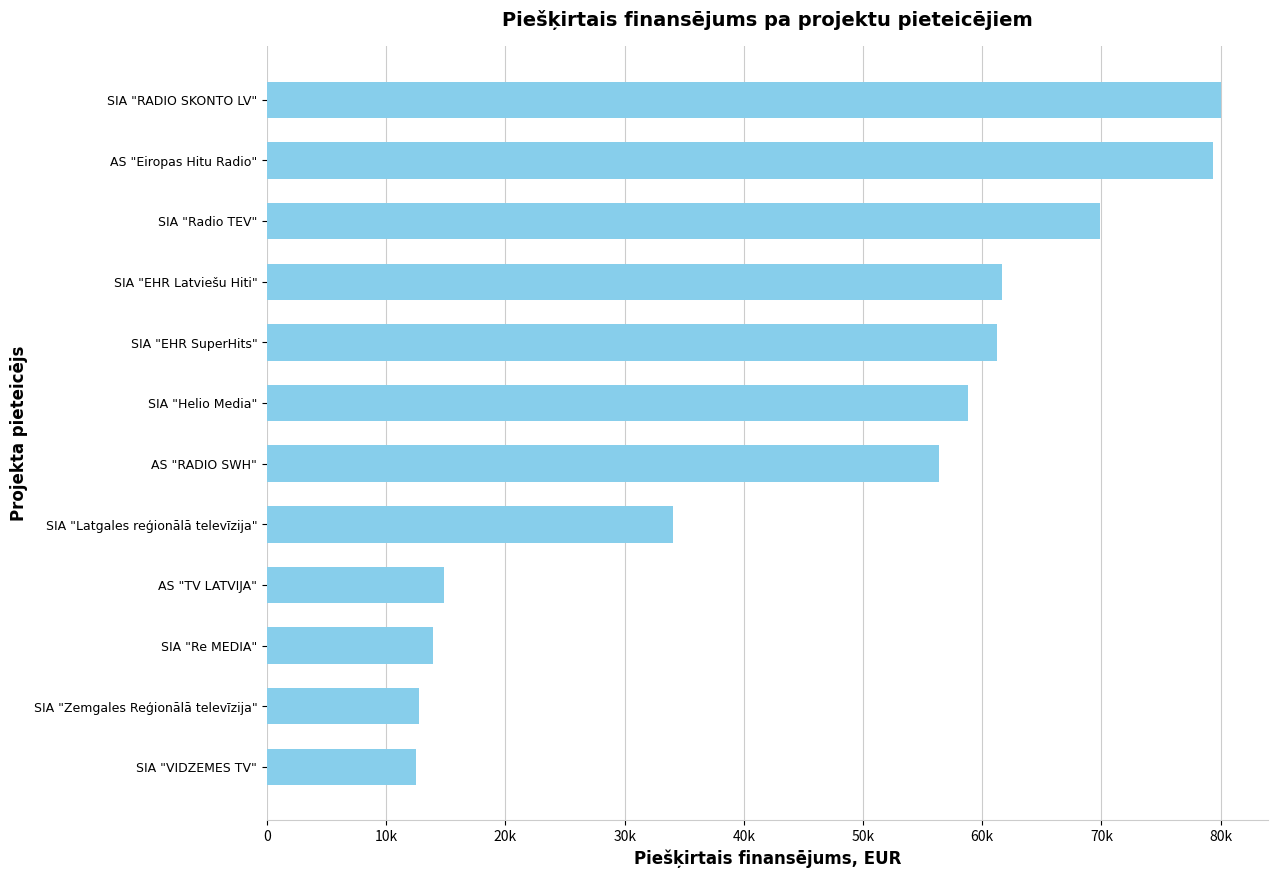

What is the average value?

46290.1